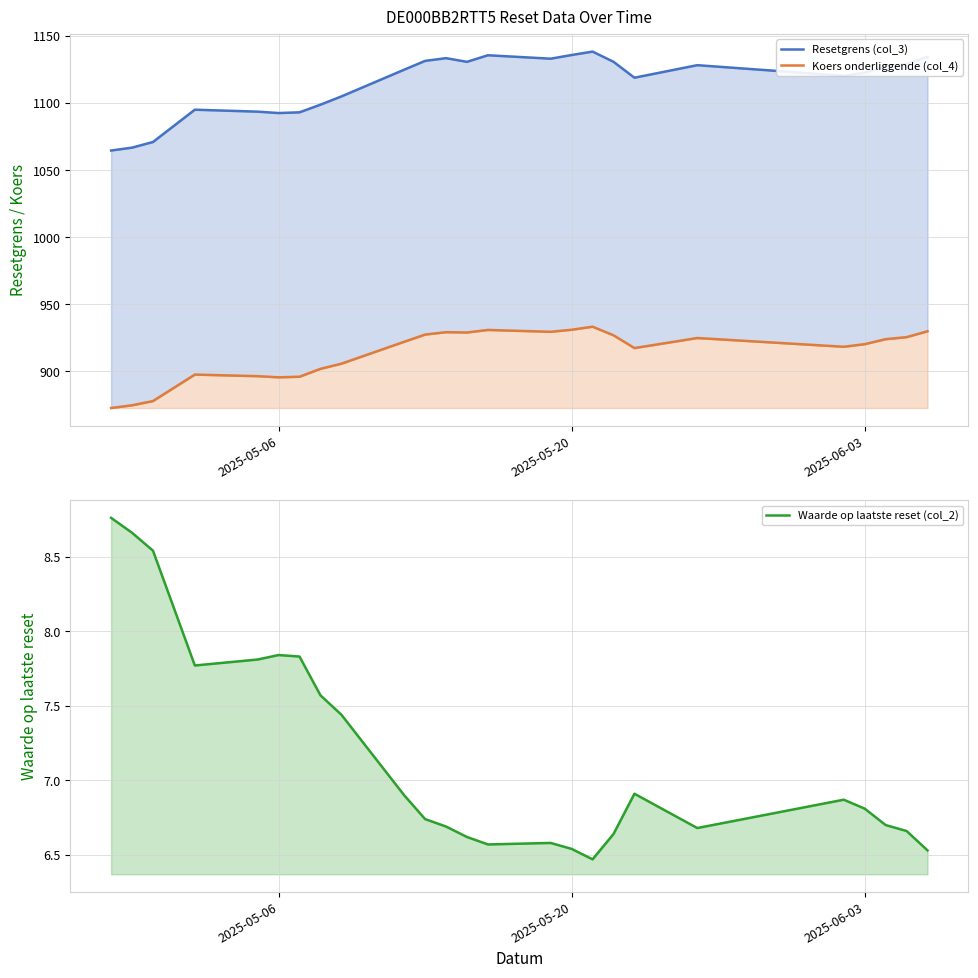

True or false: Koers onderliggende (col_4) has more than 1 interior local peaks.

True